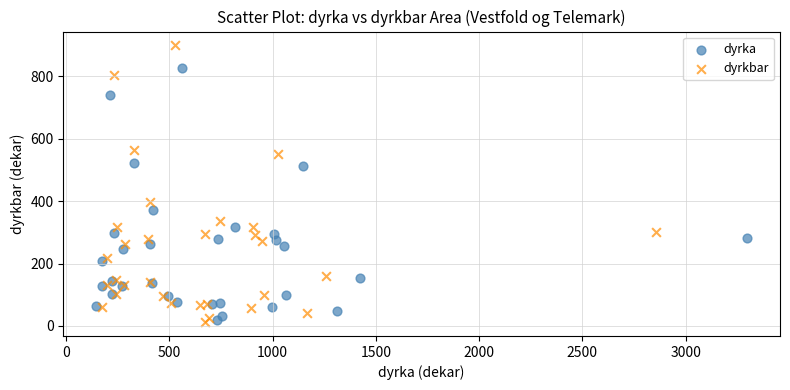

Which series reaches the minimum Y coordinate?

dyrkbar